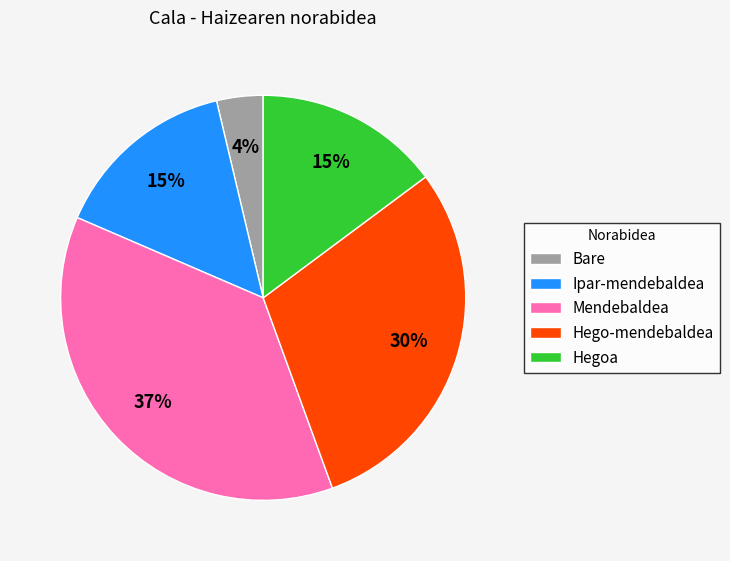

Is it true that Ipar-mendebaldea is 50% of the pie?

False